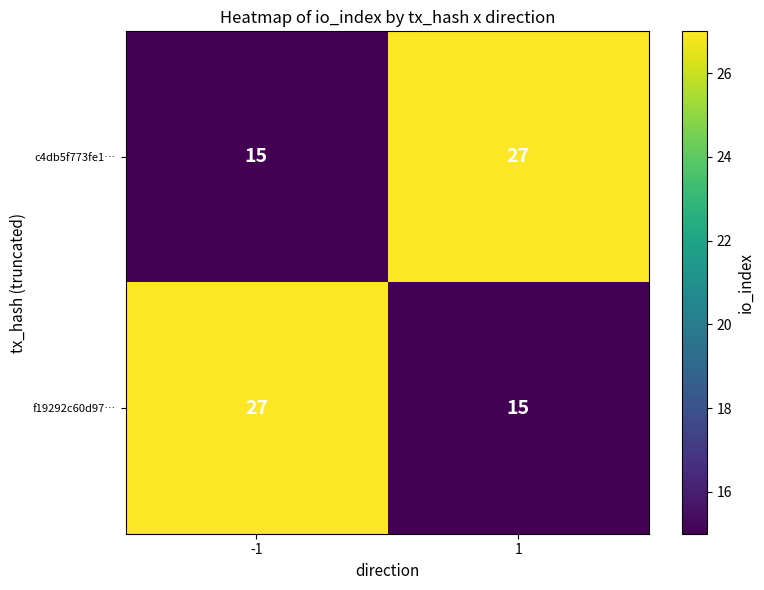

What is the total value across all series at 1?

42